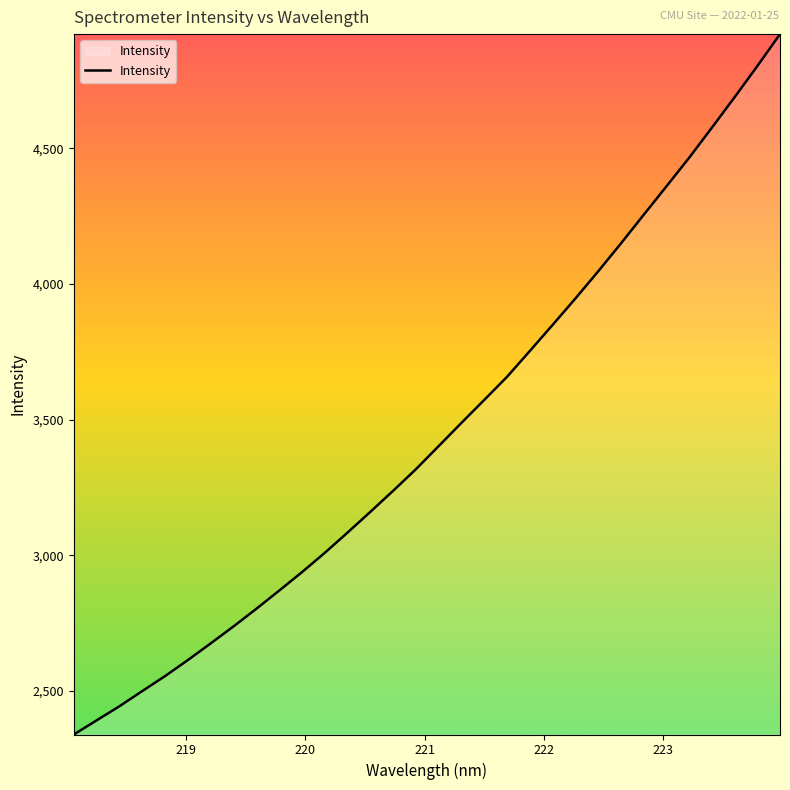

What is the difference between the maximum and minimum values?

2580.3